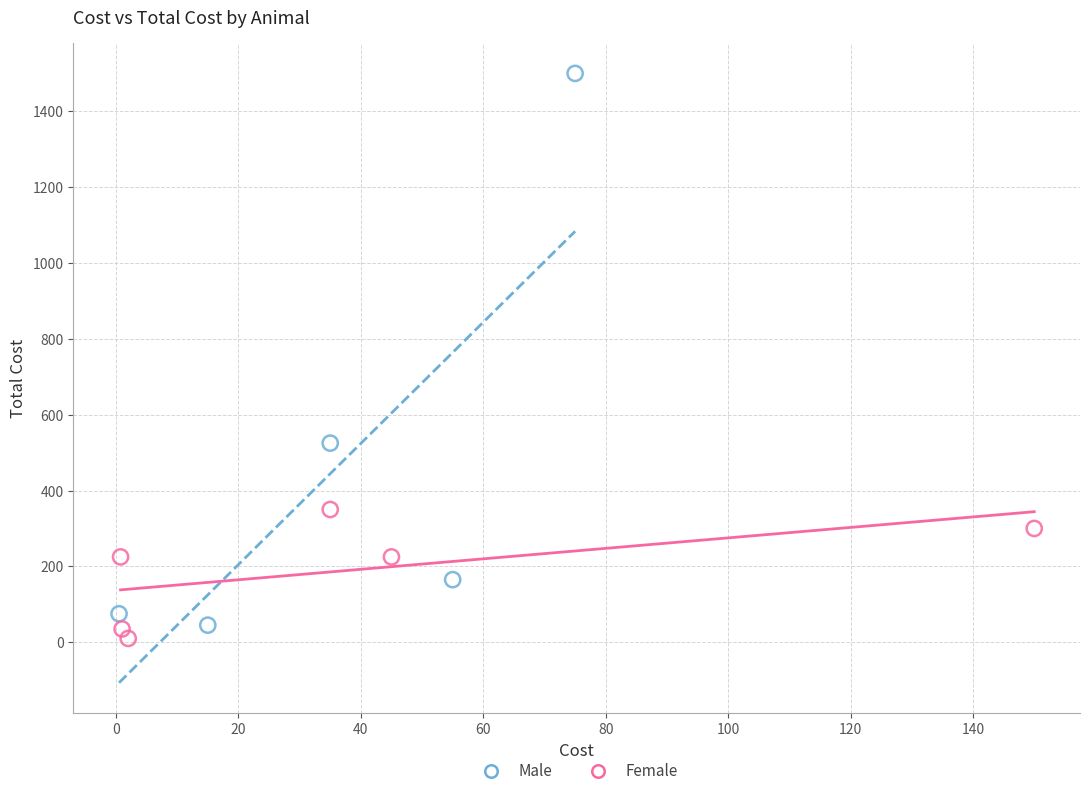

Which series contains the lowest Y value?

Female